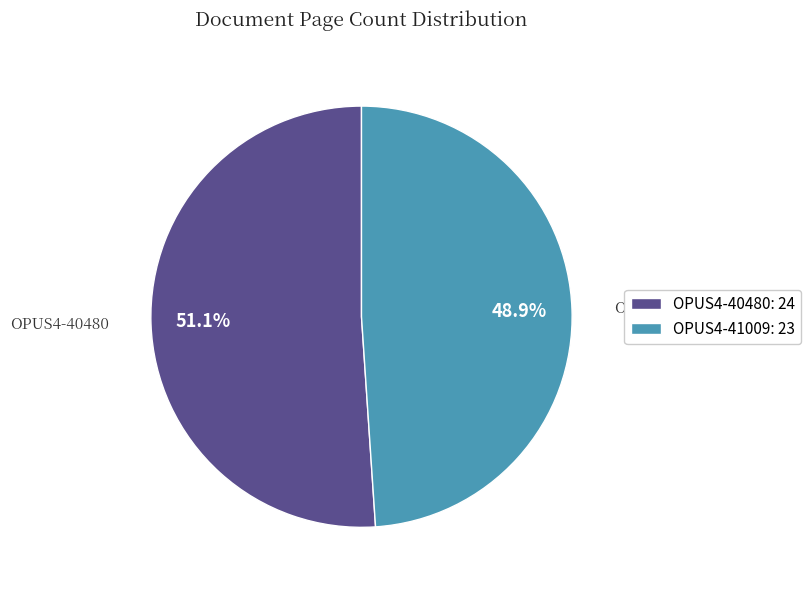

Between OPUS4-41009 and OPUS4-40480, which is larger?

OPUS4-40480